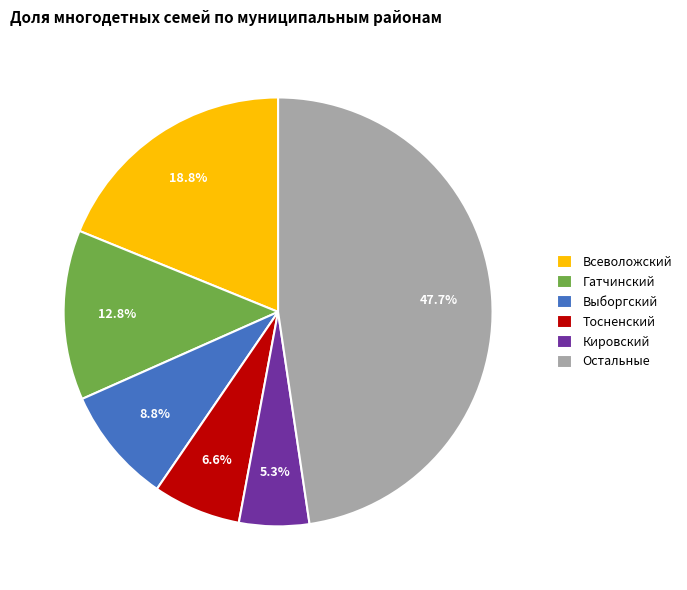

Is there a majority slice in this chart?

No